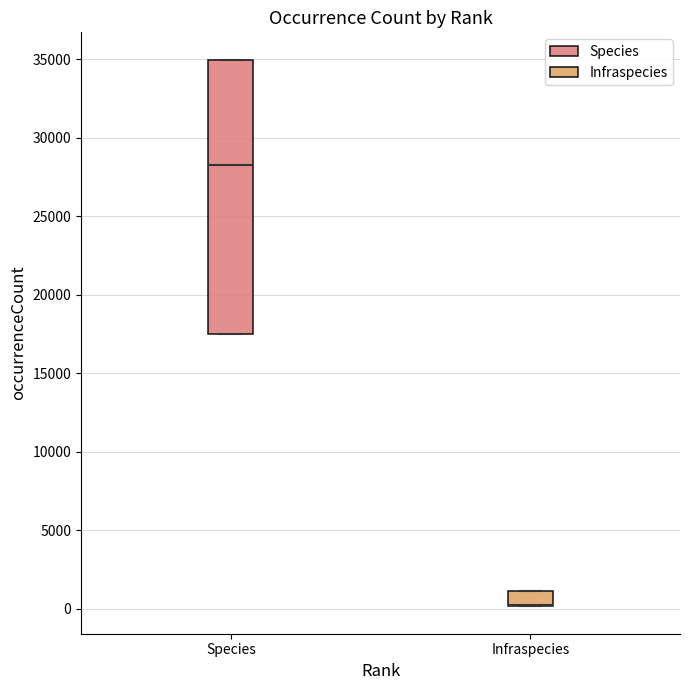

Reading left to right, transcribe this box plot: for each box, give where its median line is, the range the box spans, and where its two whiskers end, as read against the y-axis. The values are not printed on the chart, so give them approximately, as read against the axis.

Species: median 28500, box 17500 to 35000, whiskers 17500 to 35000
Infraspecies: median 0 (drawn on the box's lower edge), box 0 to 1000, whiskers 0 to 1000